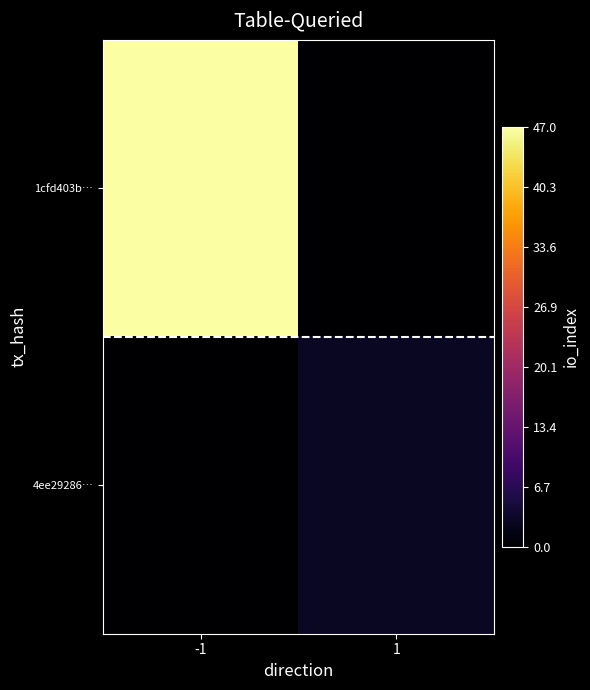

What is the difference between the highest and lowest values at -1?

47